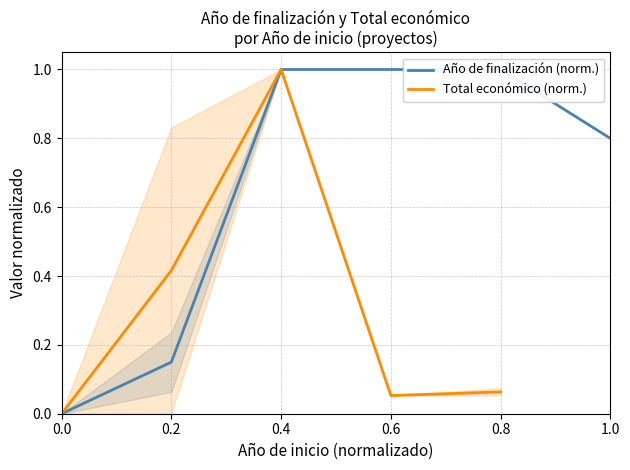

What are all the series names shown in the legend?

Año de finalización (norm.), Total económico (norm.)